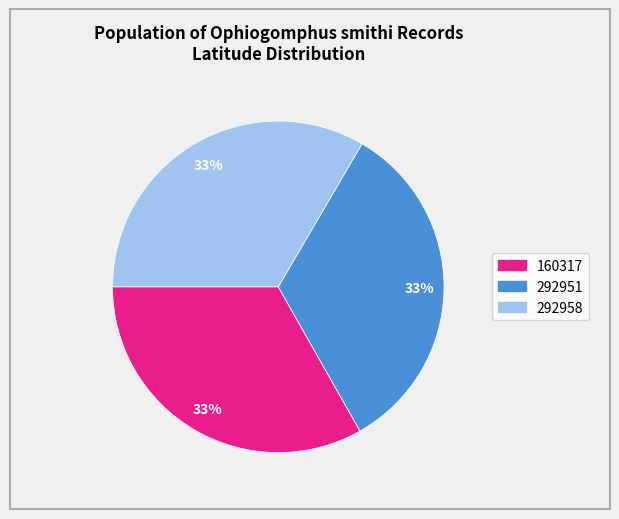

What percentage is the 292951 slice, to the nearest percent?

33%